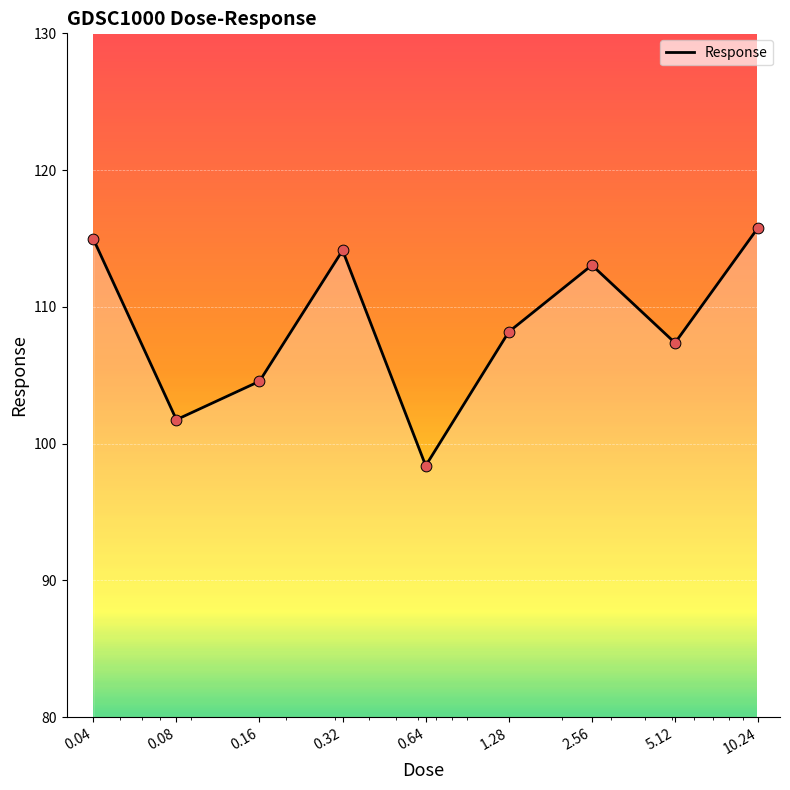

What is the smallest value displayed?

98.4